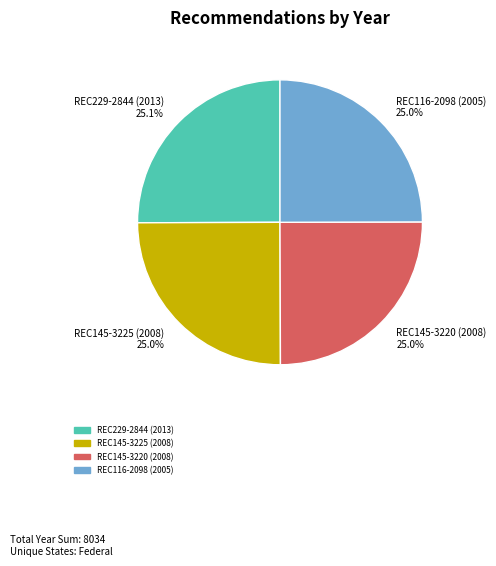

What portion of the pie excludes REC229-2844 (2013)?

74.9%